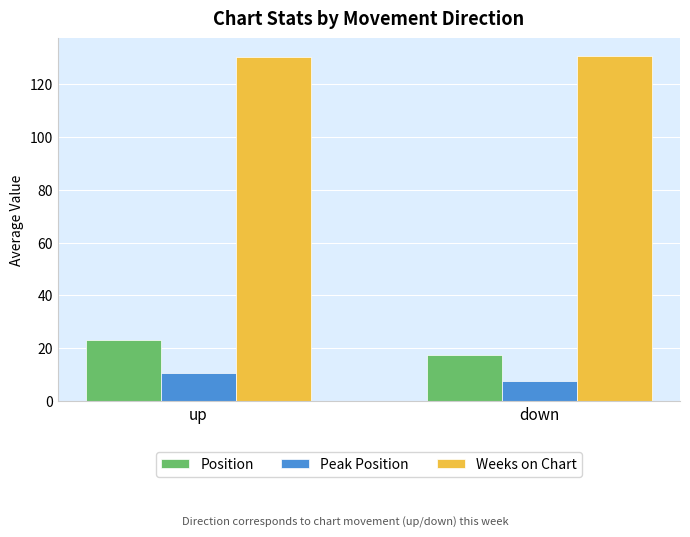

At how many categories does at least one series exceed 38?

2